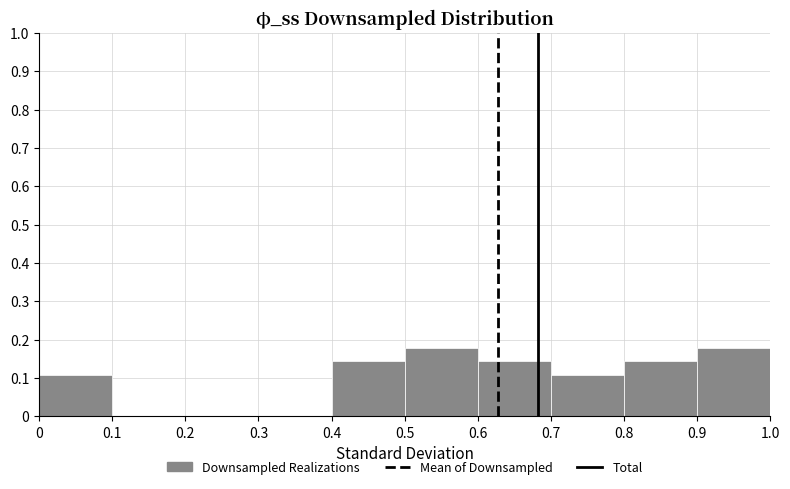

How tall is the bar that spans 0.8 to 0.9 on the x-axis? The values are not printed on the chart, so give them approximately, as read against the axis.

0.14